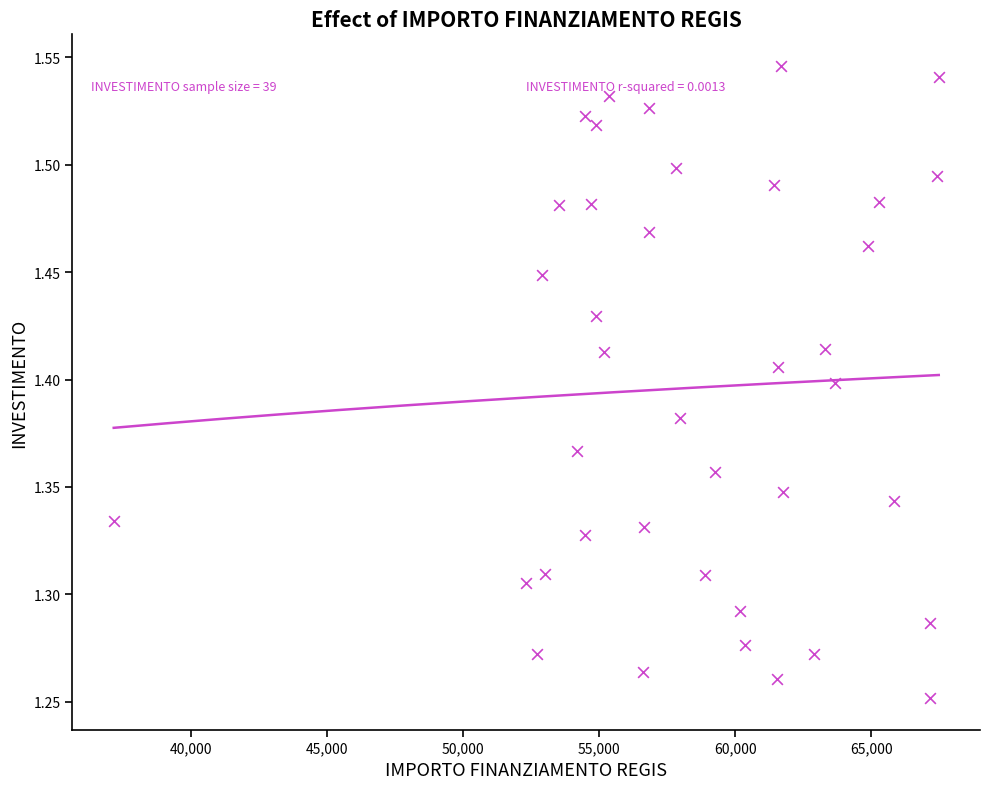

What is the range of X values (max minus min)?

30332.7